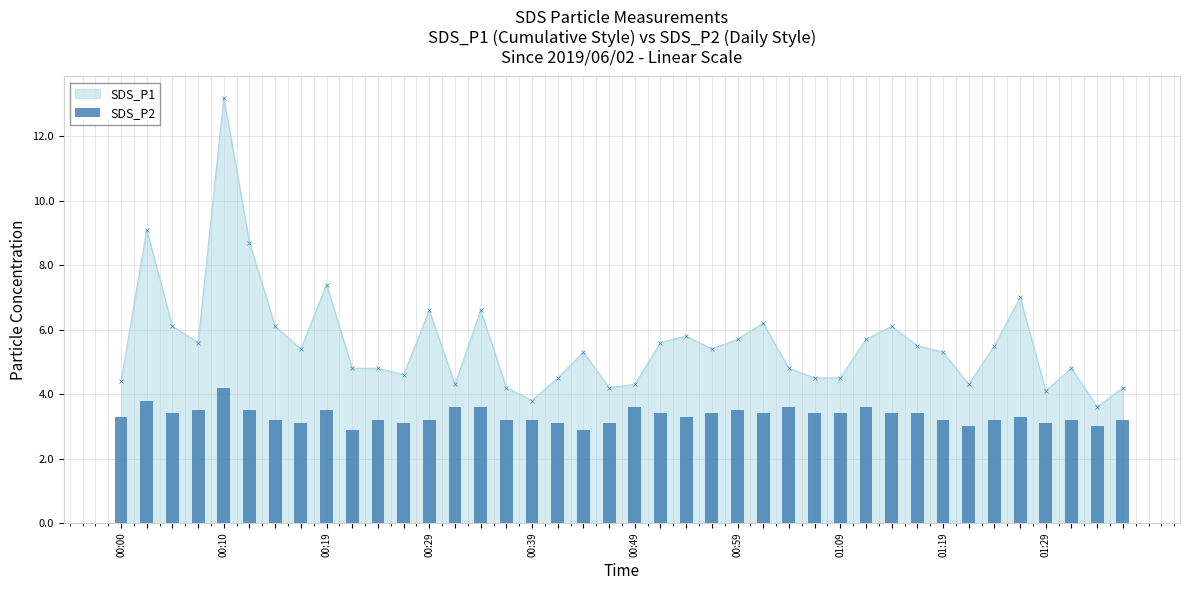

What position from the left is 21?

22